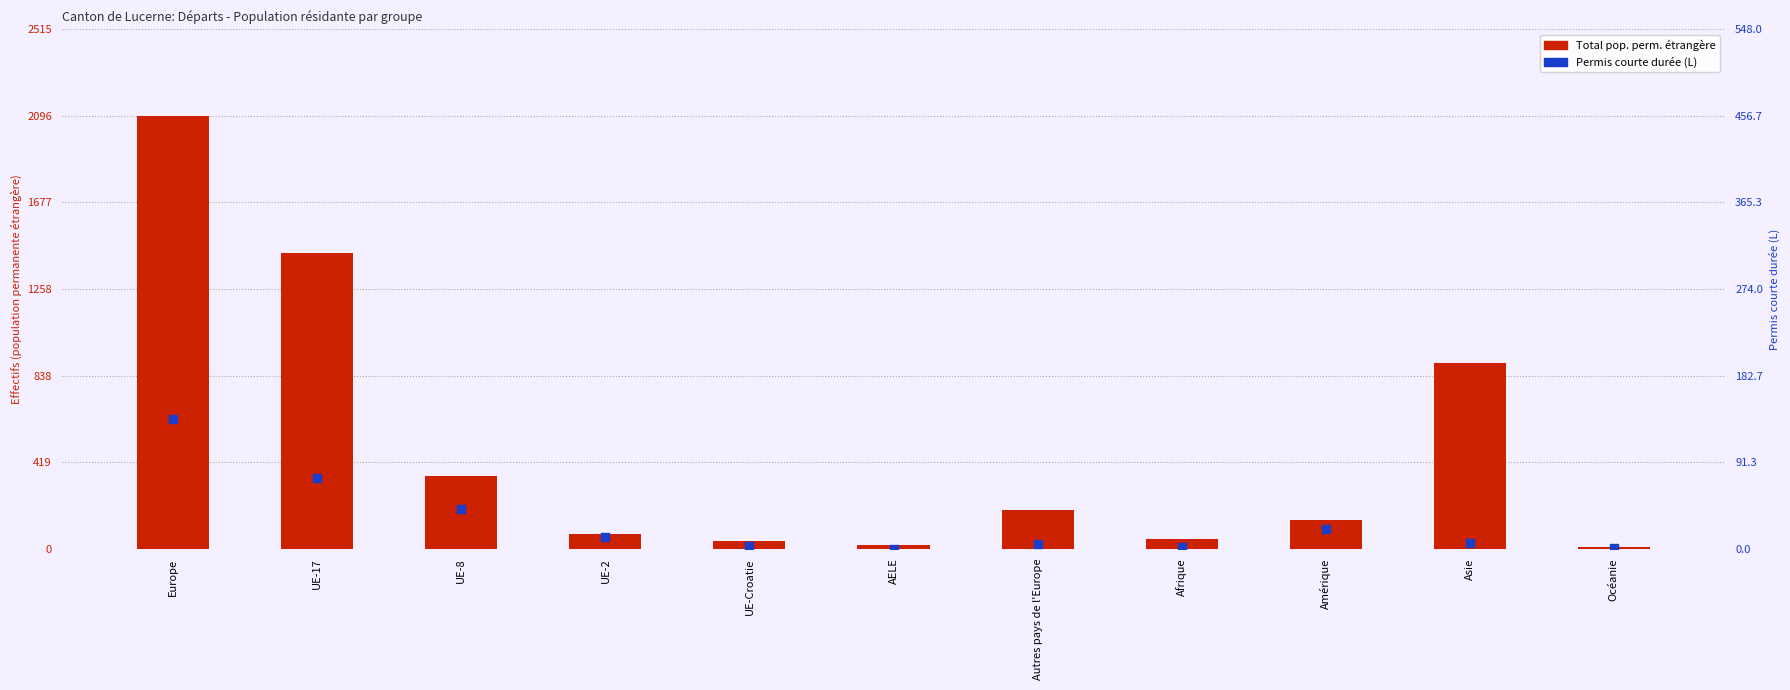

At how many categories does at least one series exceed 166?

5